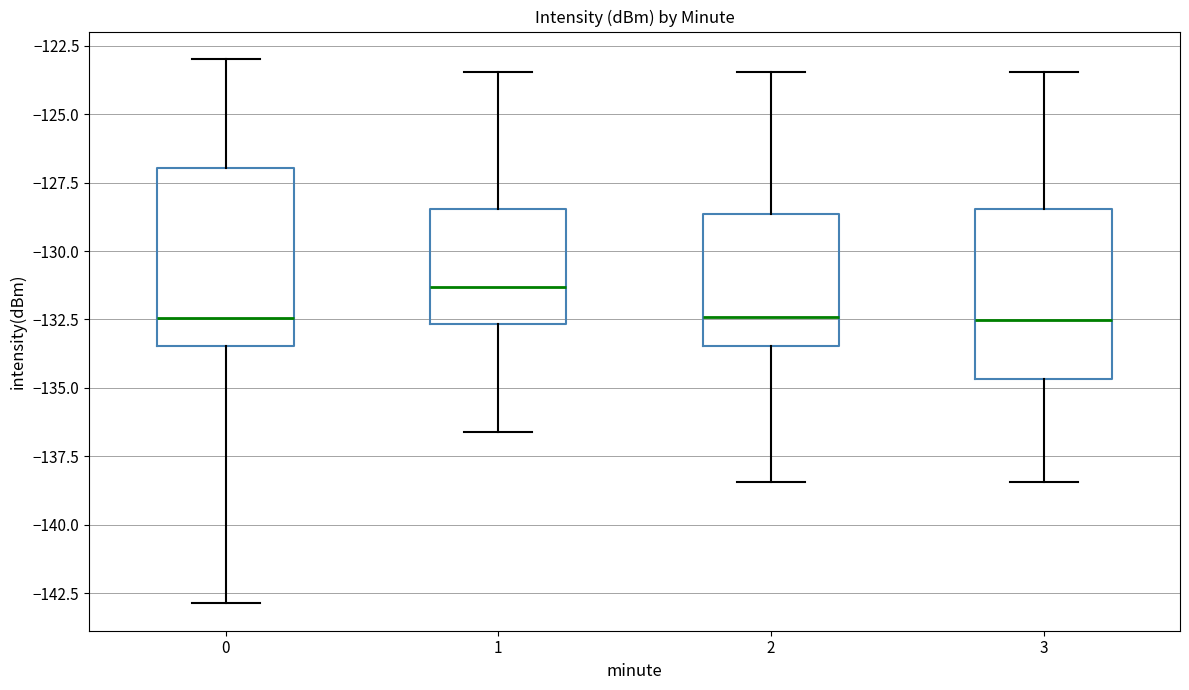

Reading left to right, read every box against the y-axis: the position of its median line, the range the box covers, and the ends of its whiskers. The values are not printed on the chart, so give them approximately, as read against the axis.

0: median -132.5, box -133.5 to -127.0, whiskers -143.0 to -123.0
1: median -131.5, box -132.5 to -128.5, whiskers -136.5 to -123.5
2: median -132.5, box -133.5 to -128.5, whiskers -138.5 to -123.5
3: median -132.5, box -134.5 to -128.5, whiskers -138.5 to -123.5